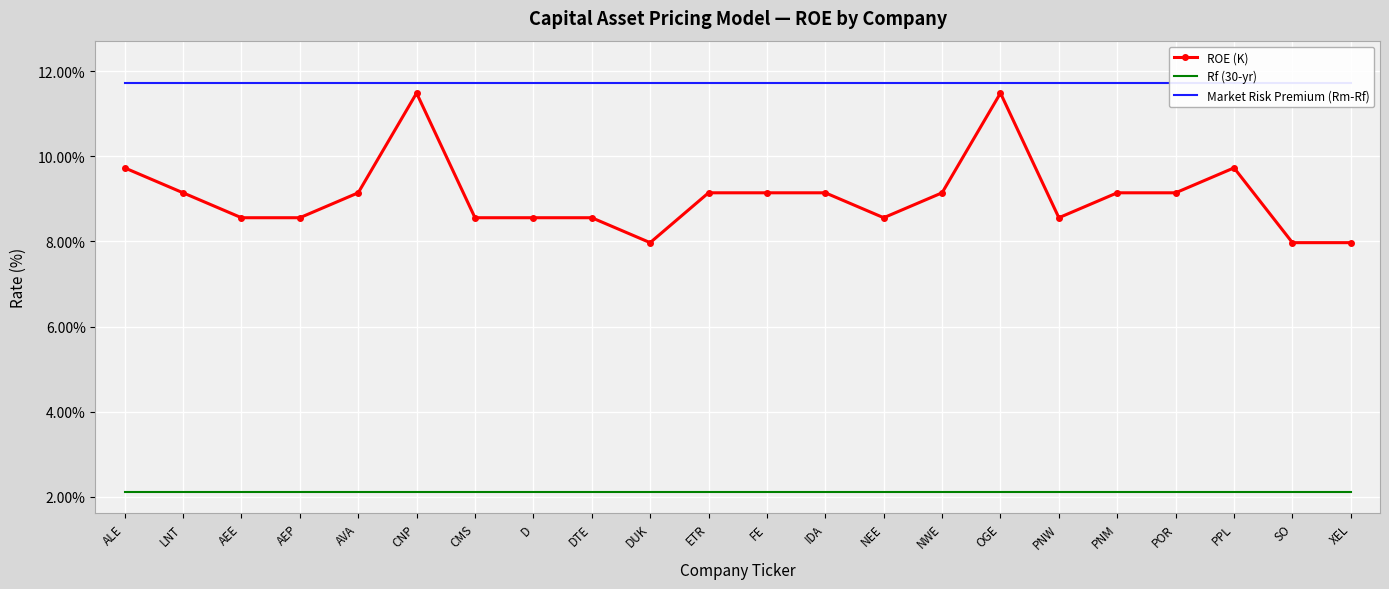

Which has a higher value, AEP or DTE?

AEP